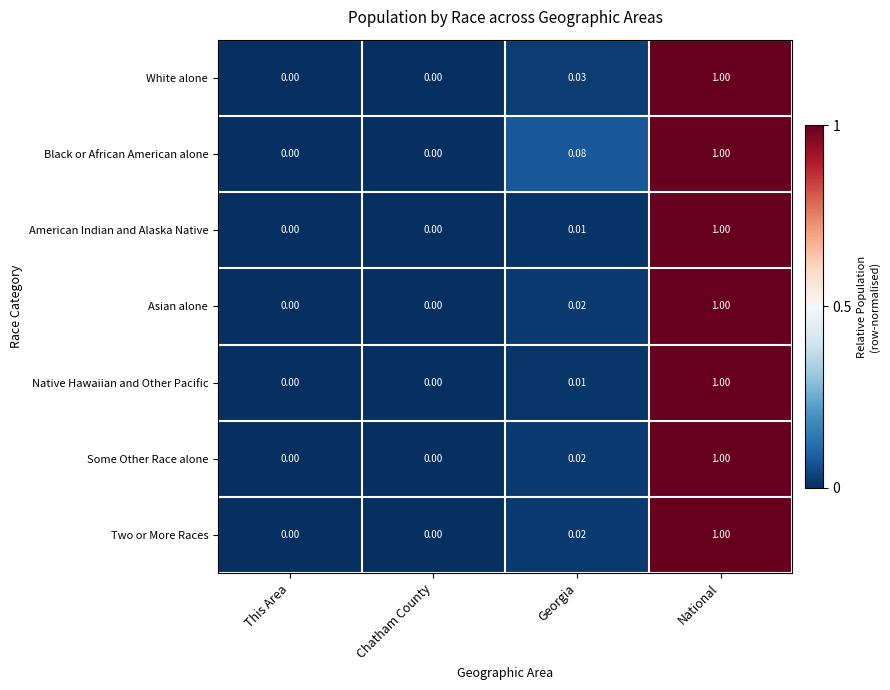

At which category does the chart reach its peak across all series?

National